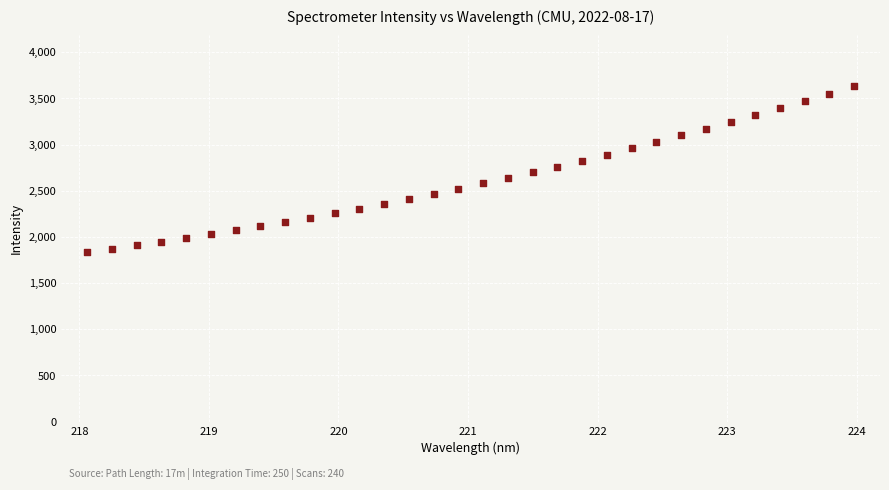

What is the range of Y values (max minus min)?

1797.9